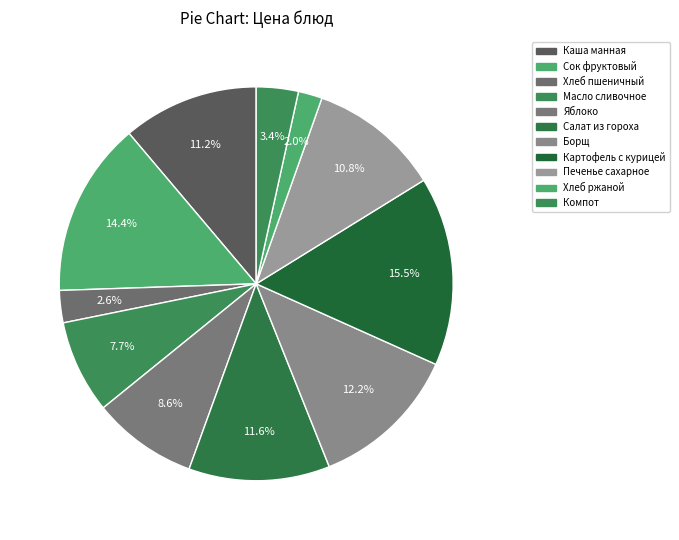

Is there any slice that represents more than half of the pie?

No